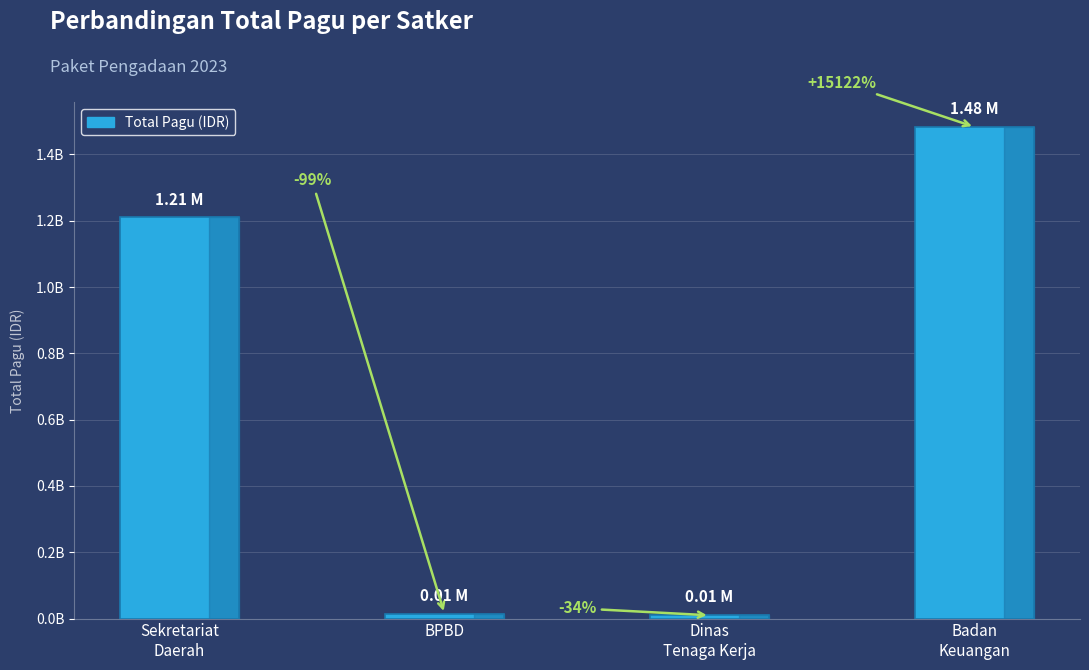

Are the bars grouped side by side (vs. stacked)?

No